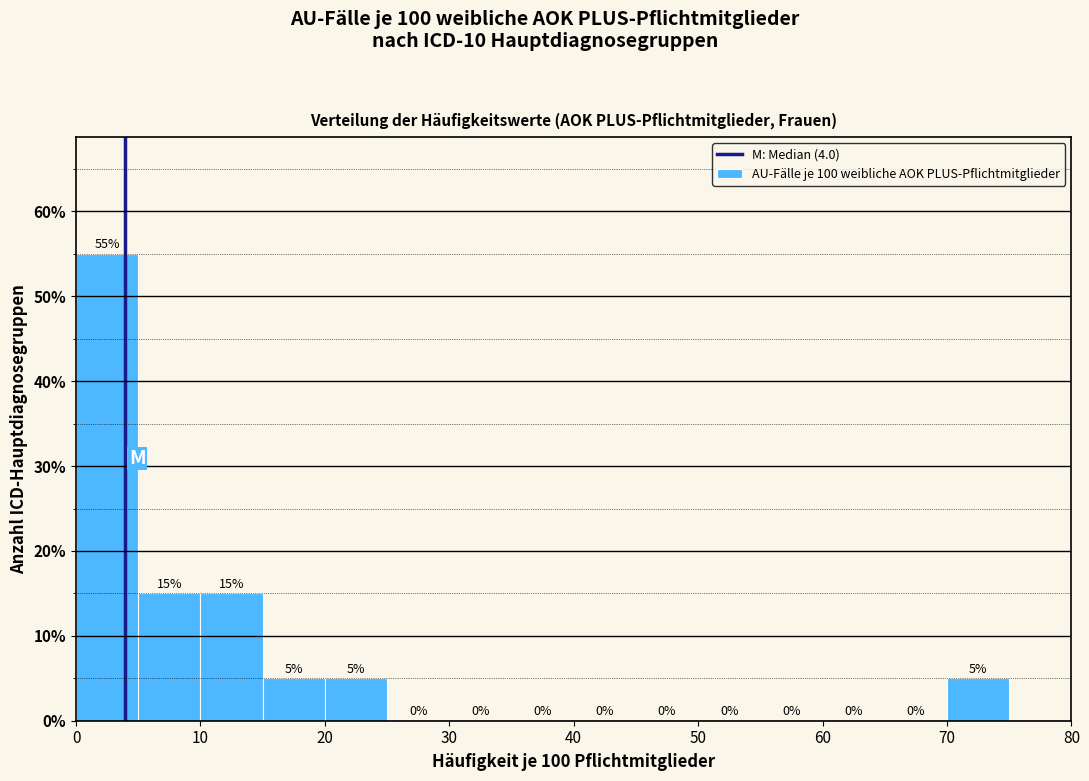

Which range on the x-axis has the tallest bar?

0 to 5